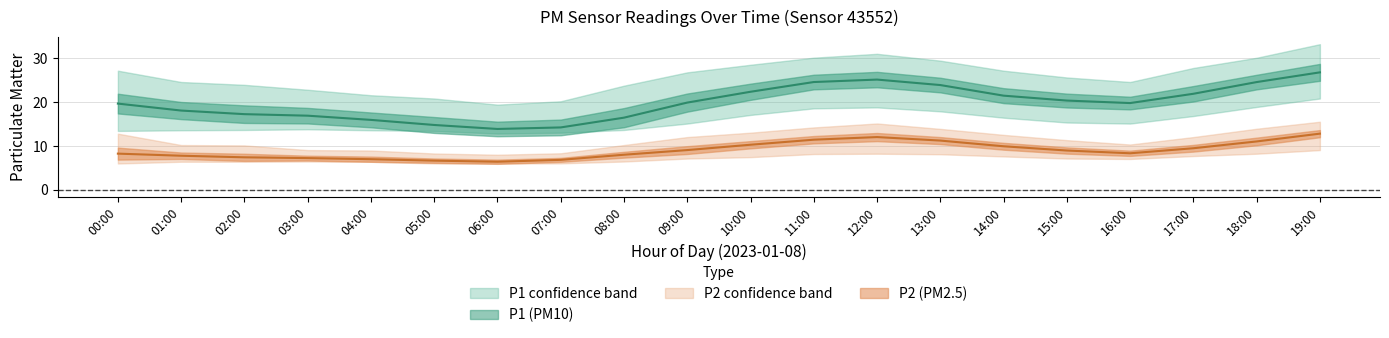

How many interior local peaks does the P2_lower series have?

2